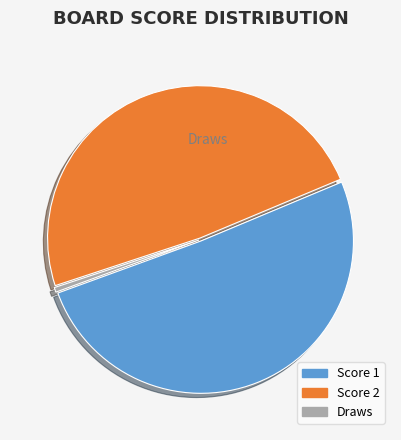

Is there a majority slice in this chart?

Yes